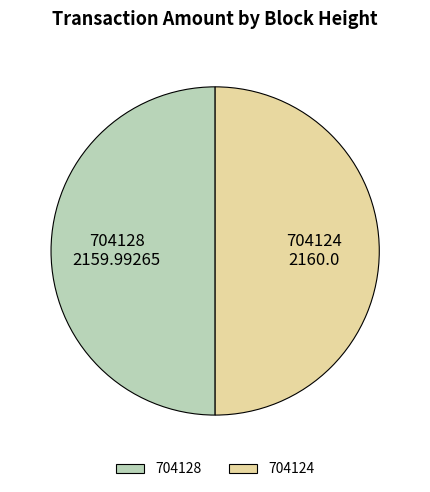

What is the ratio of the value at 704124 to the value at 704128?

1.0